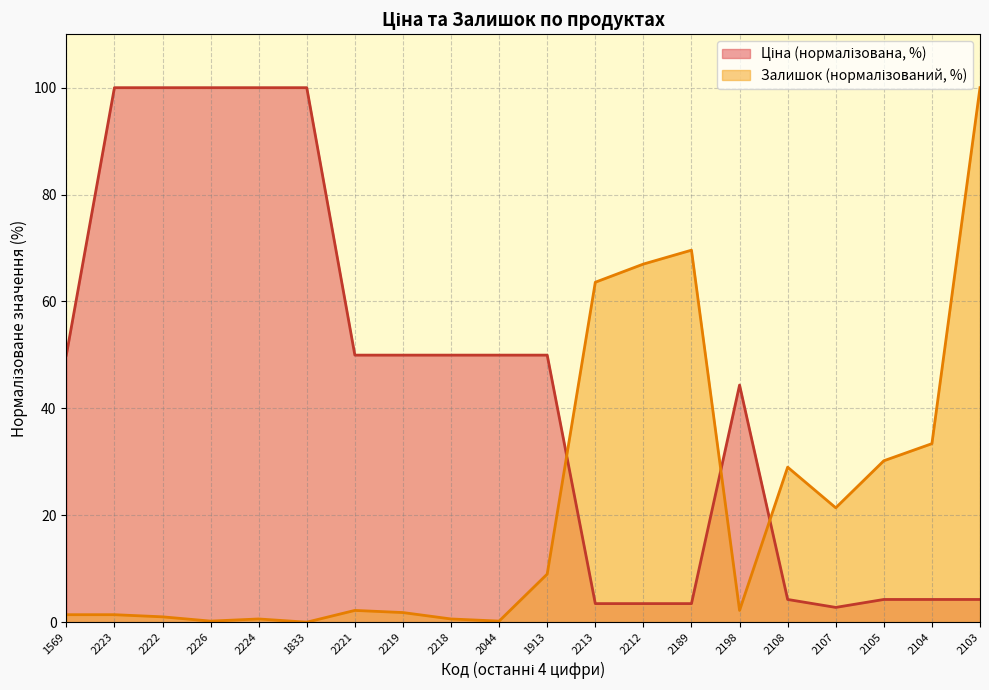

What is the maximum value shown in the chart?

100.0